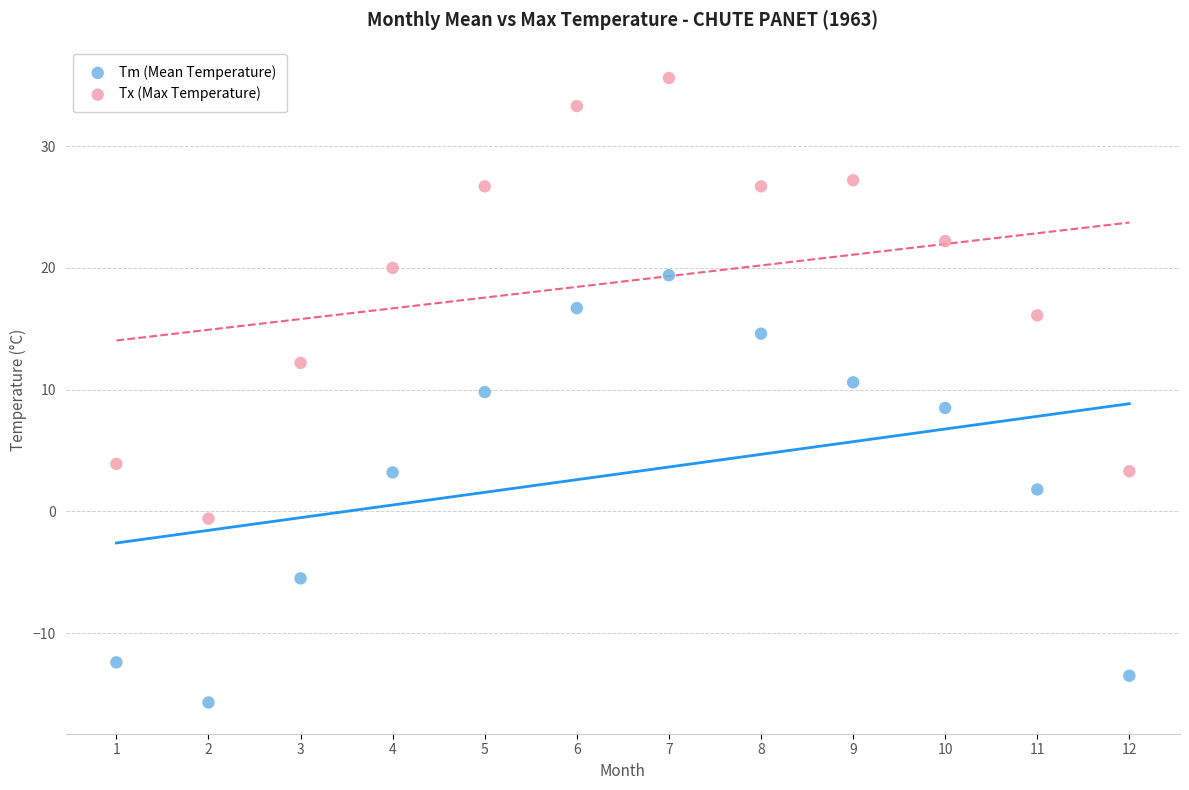

What are all the series names shown in the legend?

Tm (Mean Temperature), Tx (Max Temperature)